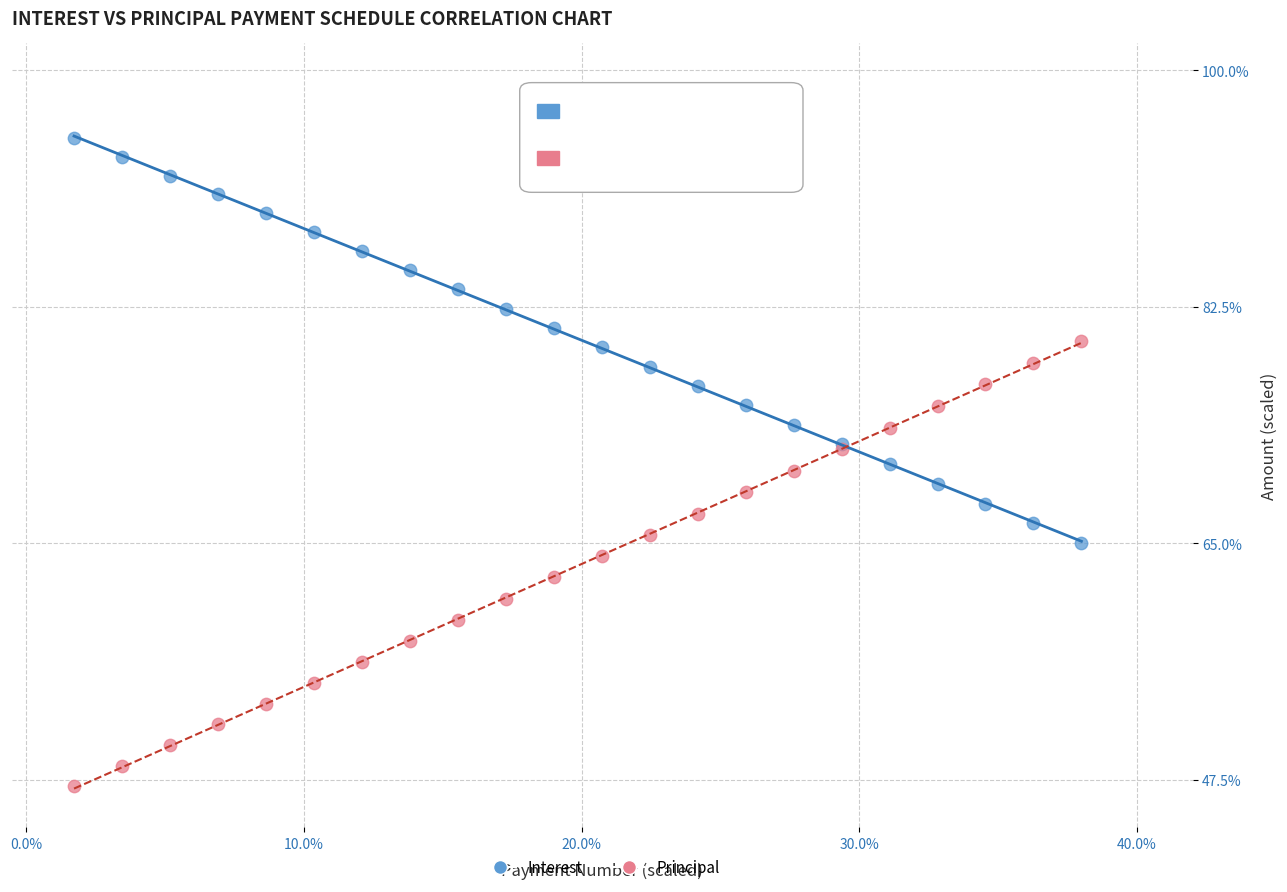

Which series contains the lowest Y value?

Principal